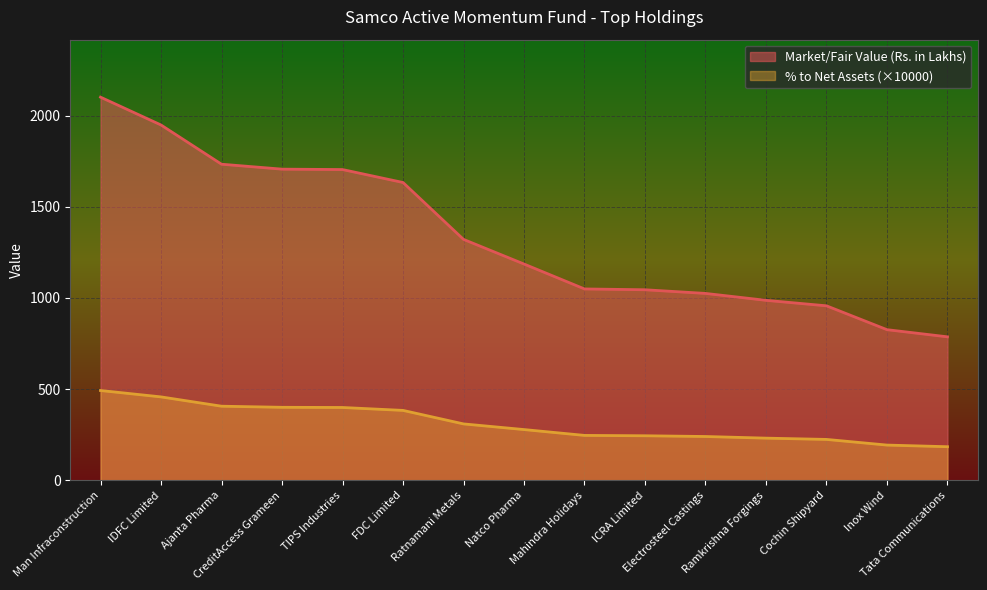

The Market/Fair Value (Rs. in Lakhs) series shows 1521.1 at ICRA Limited. True or false?

False